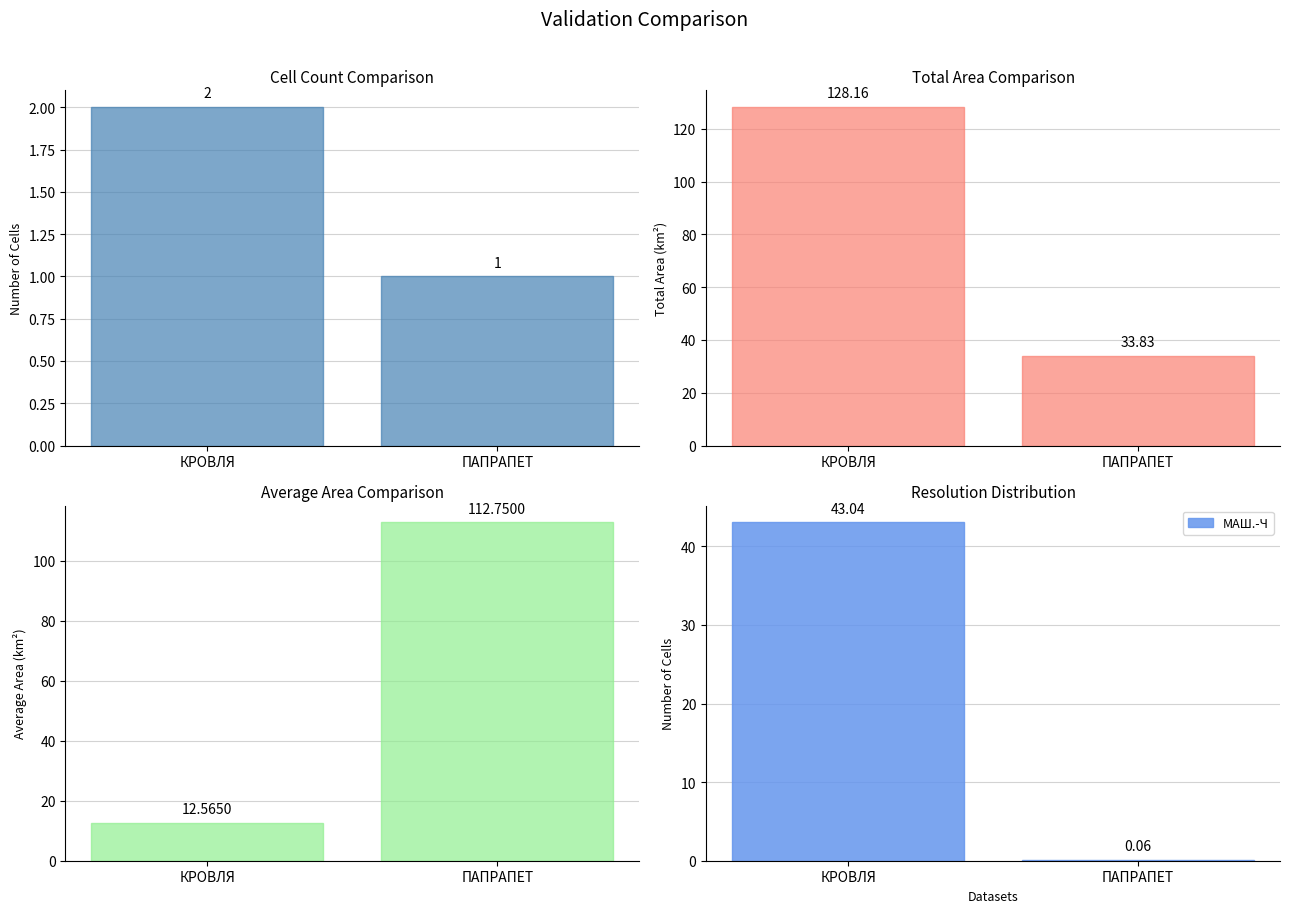

True or false: Avg Labour has a value of 76.3 at ПАПРАПЕТ.

False